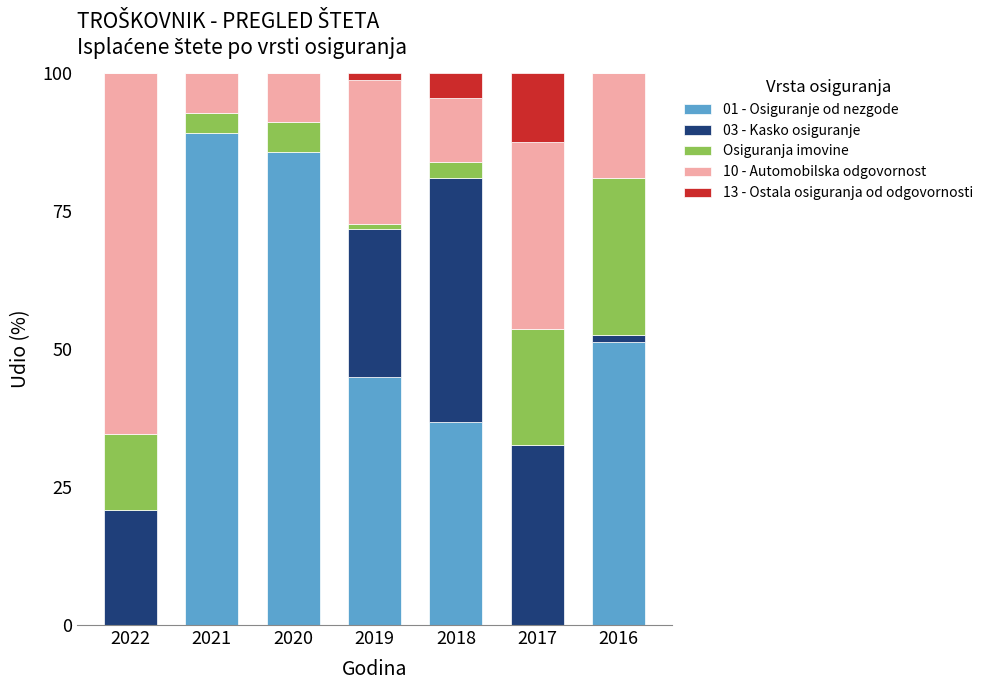

What is the total value across all series at 2020?

100.0